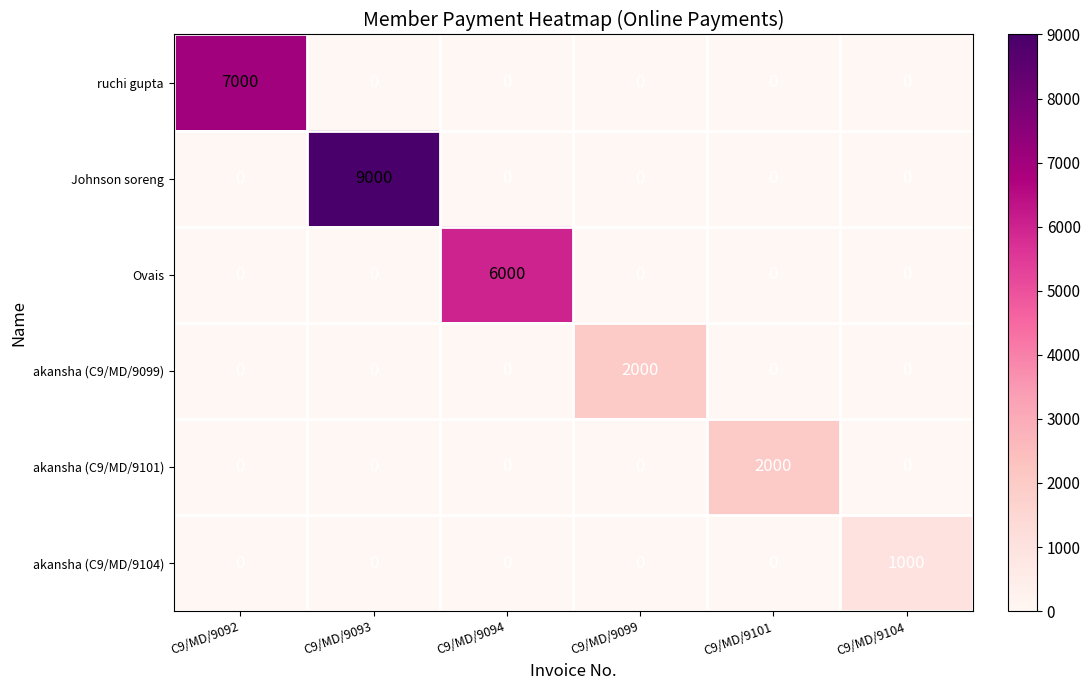

How many categories are shown in the chart?

6